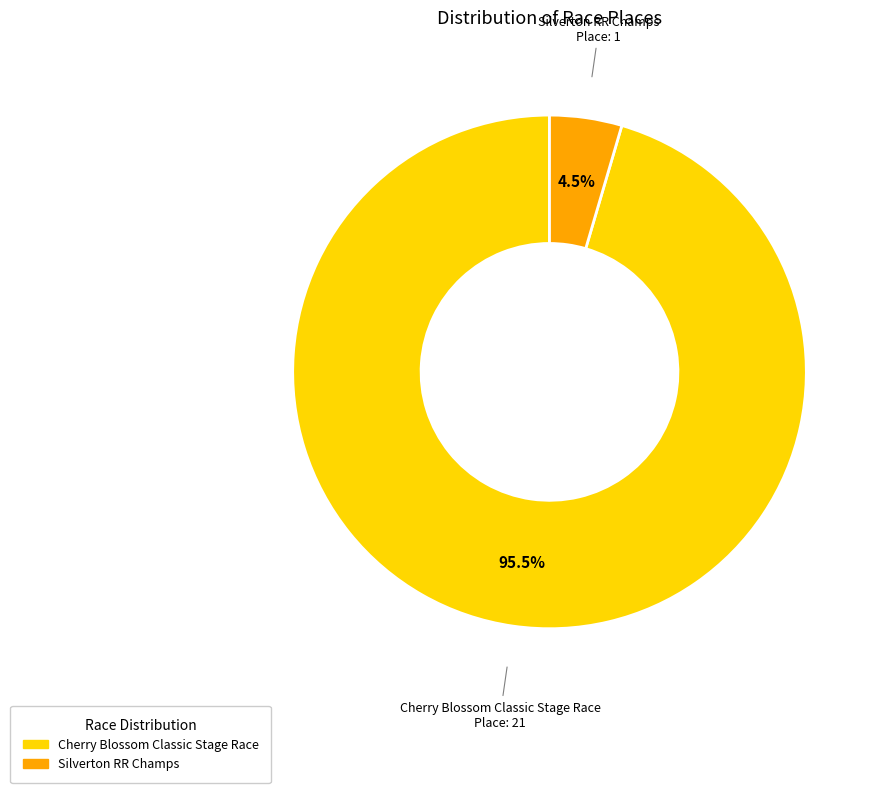

Which slice is the smallest?

Silverton RR Champs